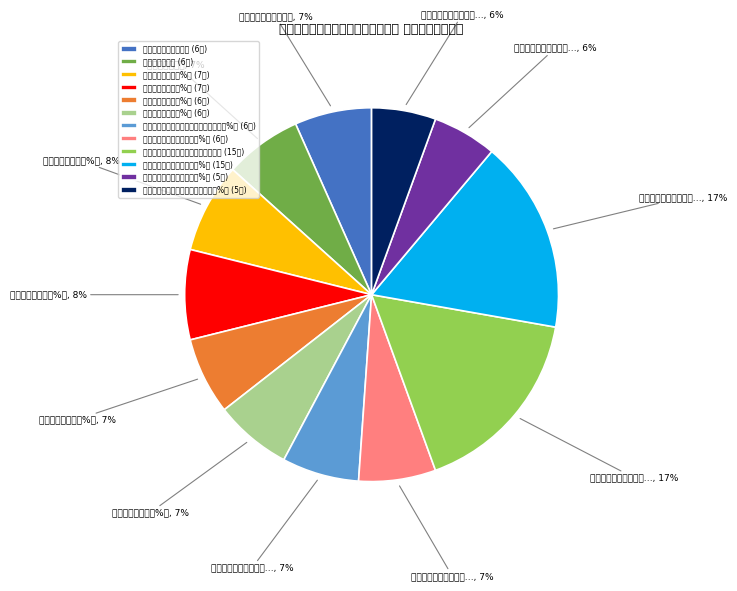

Which has a higher value, 项目验收通过率（%） or 项目调整概算程序完备率（%）?

项目验收通过率（%）